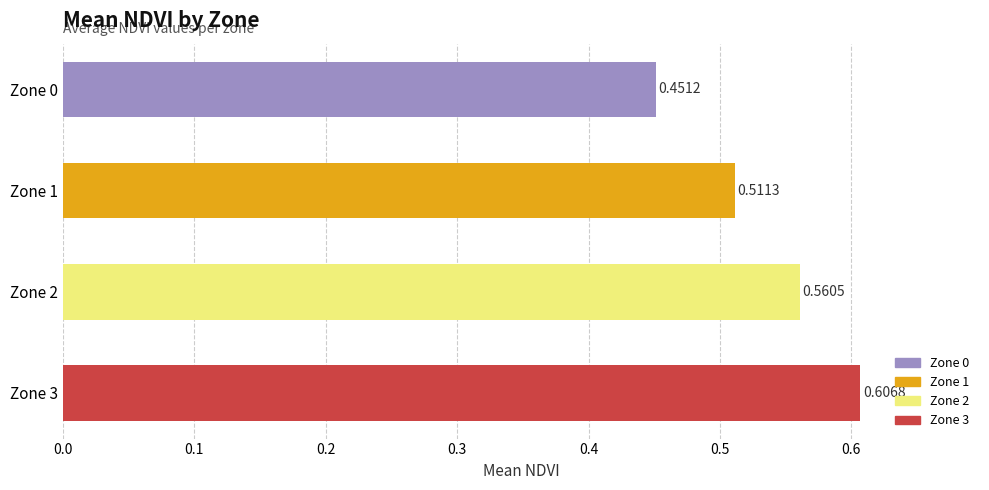

What is the sum of the values at Zone 1 and Zone 2?

1.1